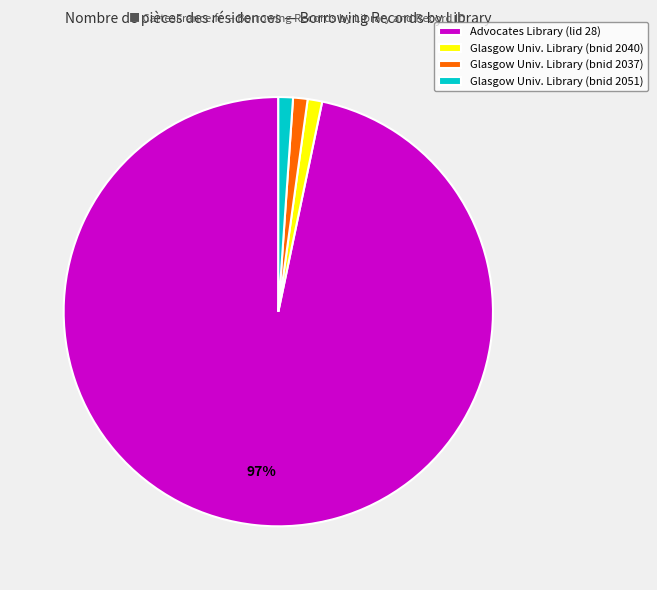

Count the number of slices in the pie.

4